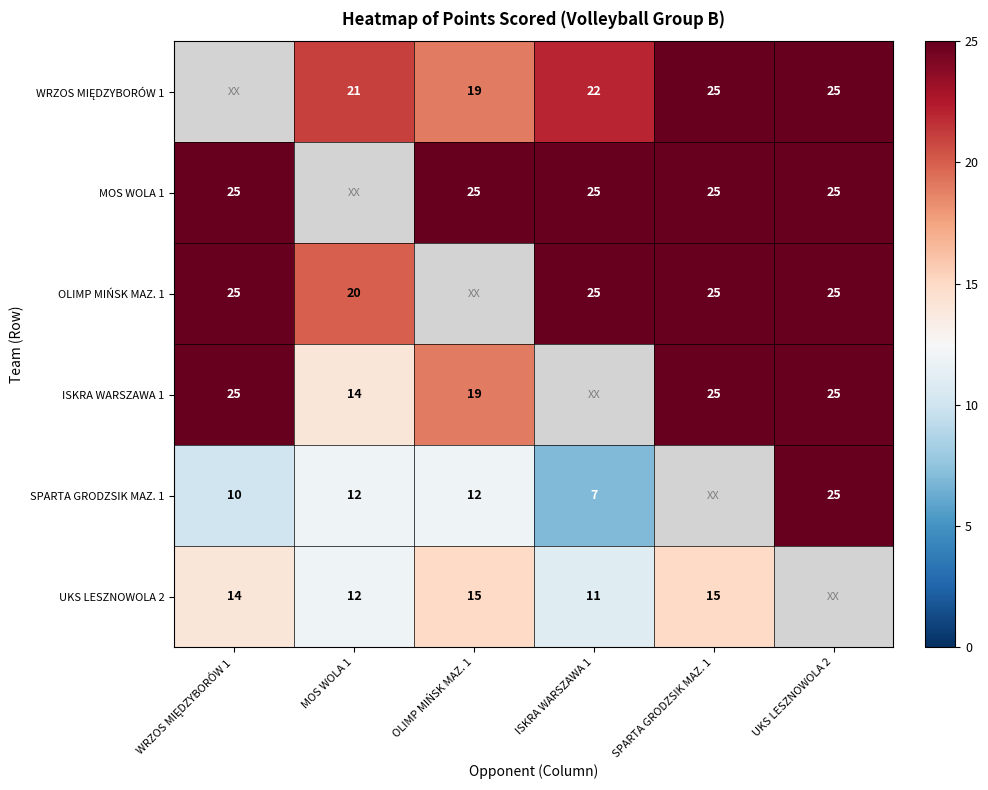

Is it true that OLIMP MIŃSK MAZ. 1 equals 35.2 at WRZOS MIĘDZYBORÓW 1?

False